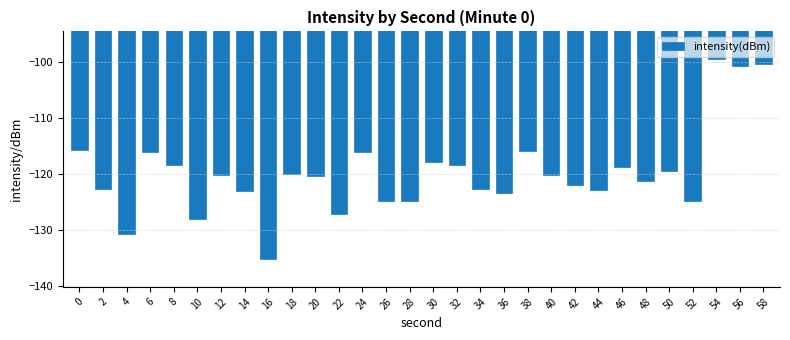

What is the approximate value at 38?

-115.9